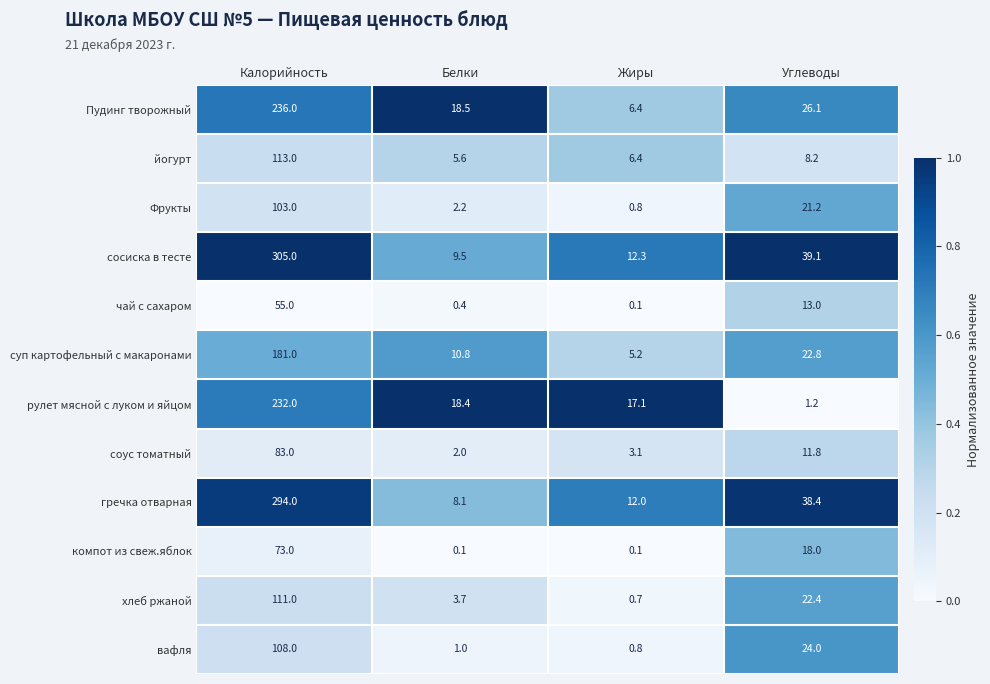

Which category has the highest value across all series?

Калорийность